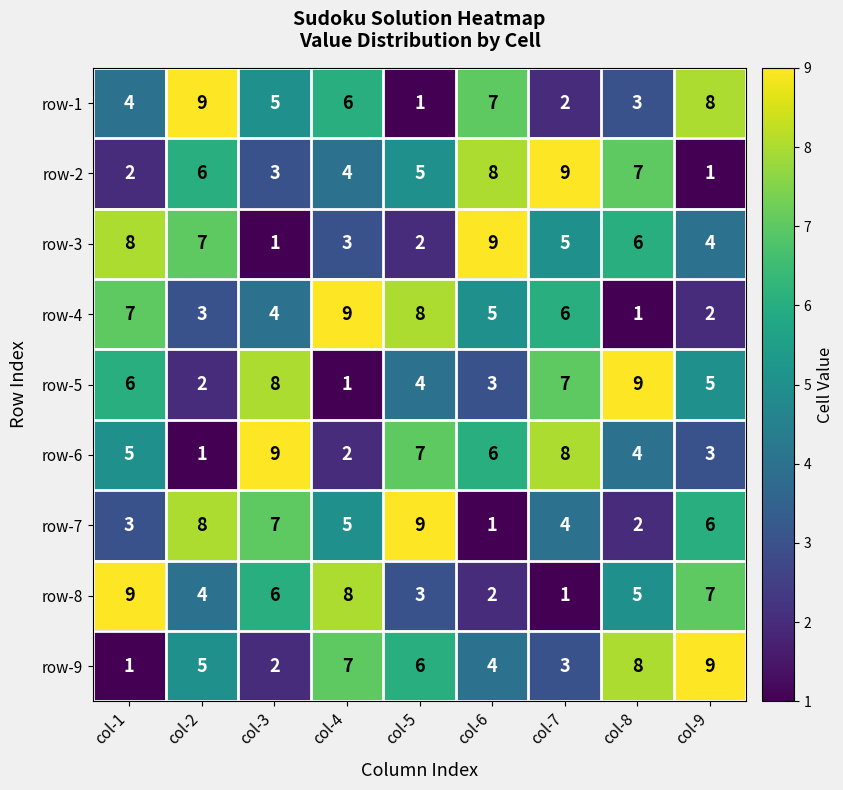

What is the difference between the highest and lowest values at col-3?

8